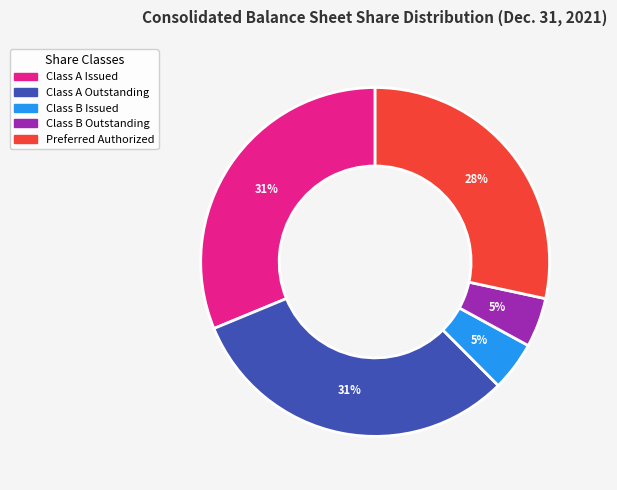

Combined, do Preferred Authorized and Class B Issued account for over 50%?

No